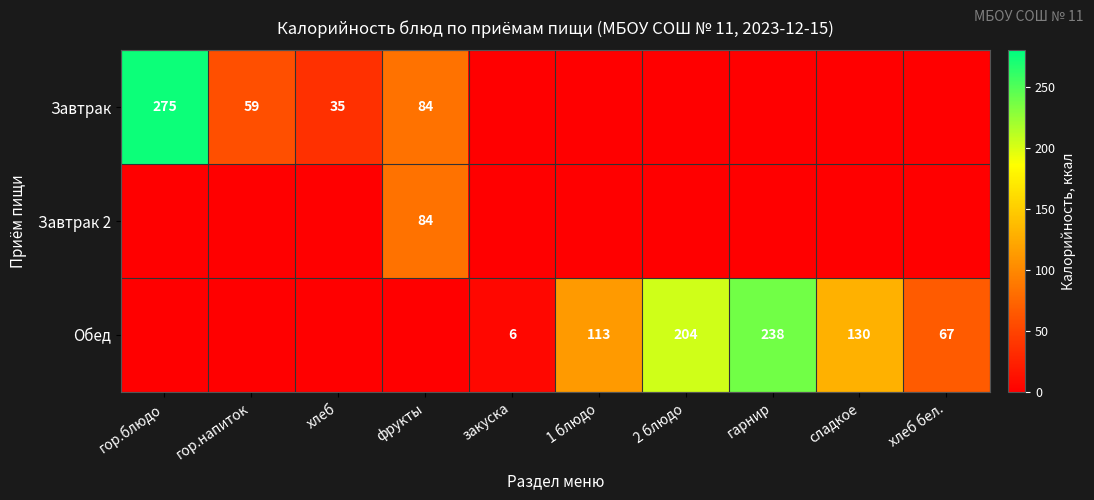

True or false: Обед has a value of 59 at 2 блюдо.

False